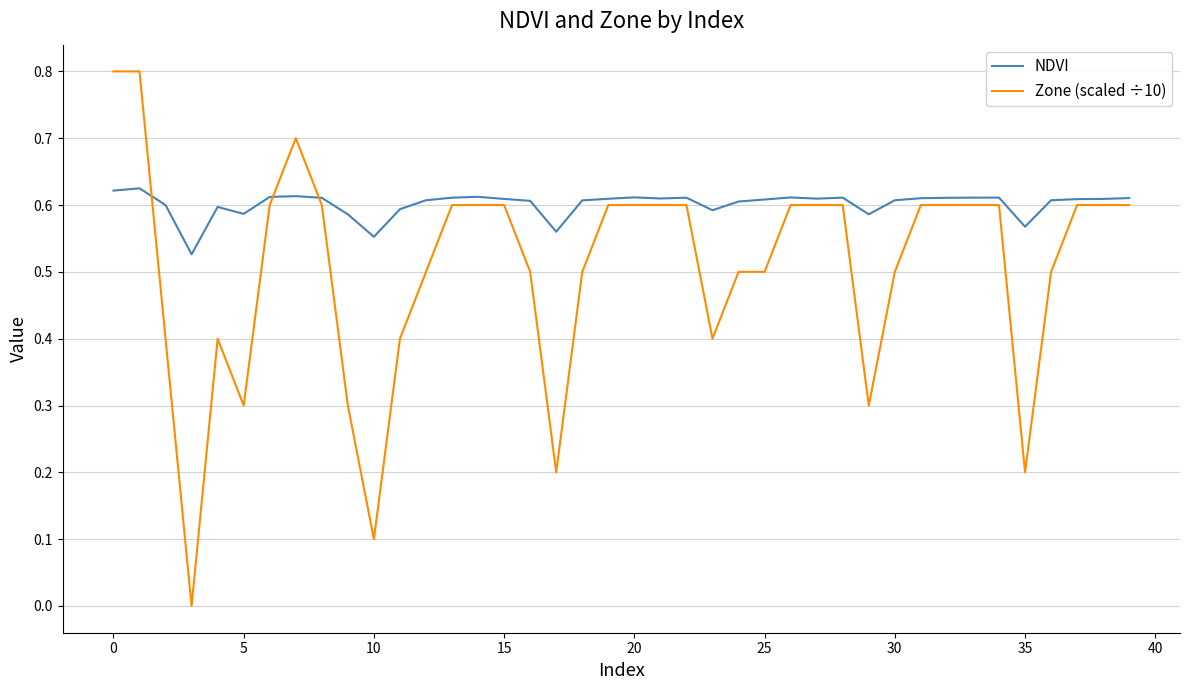

Which series has the widest spread of values?

Zone (scaled ÷10)